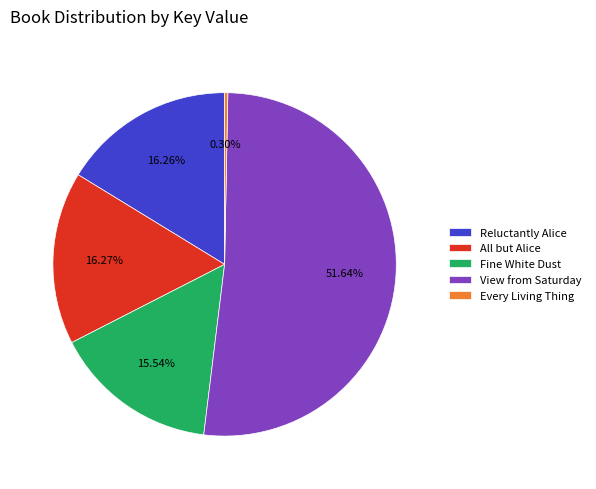

Does View from Saturday represent more than half of the total?

Yes